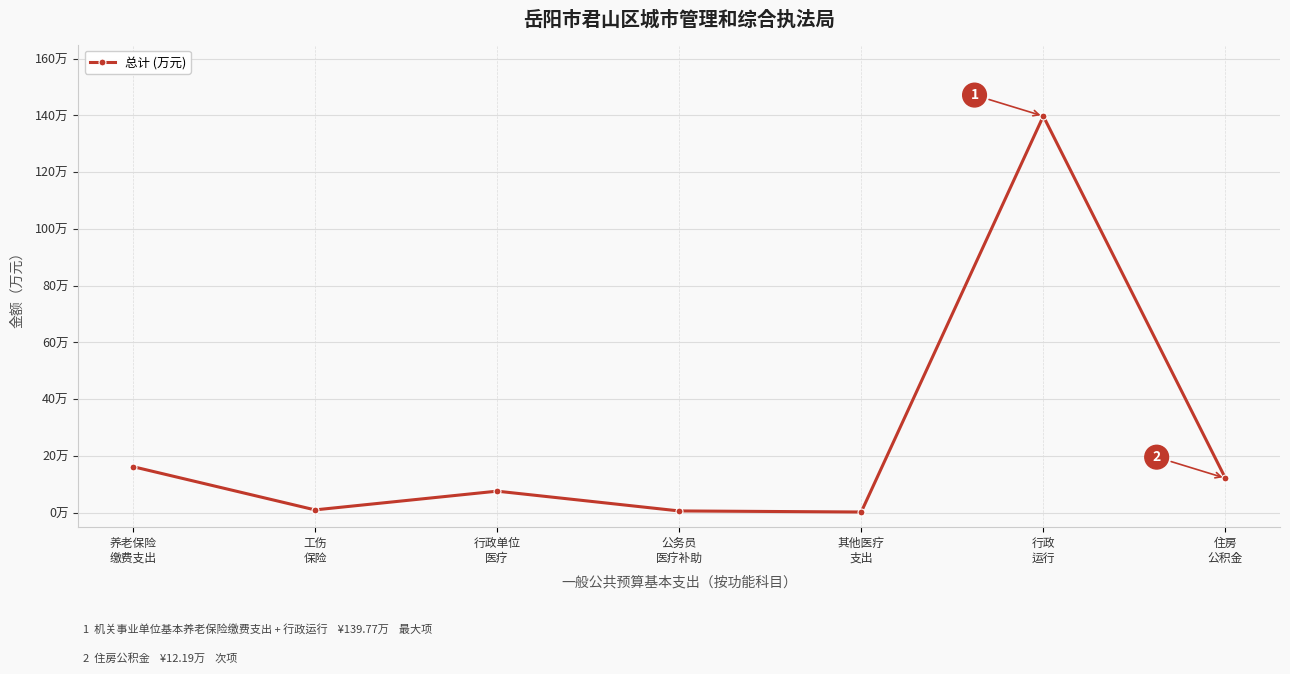

True or false: the data shows 0.3 at 其他医疗
支出.

True